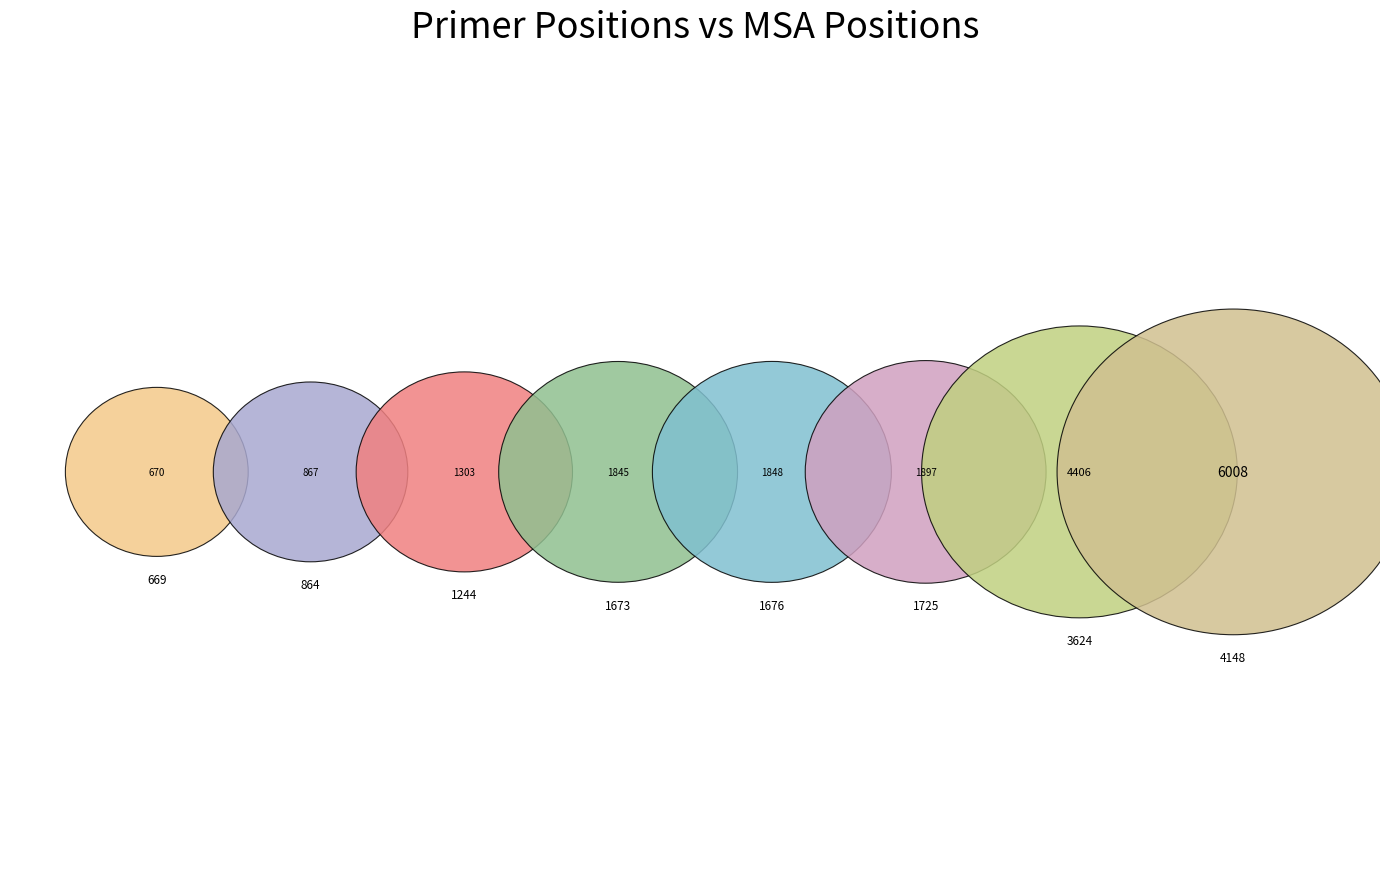

To the nearest percent, what percentage of the pie is 1244?

7%